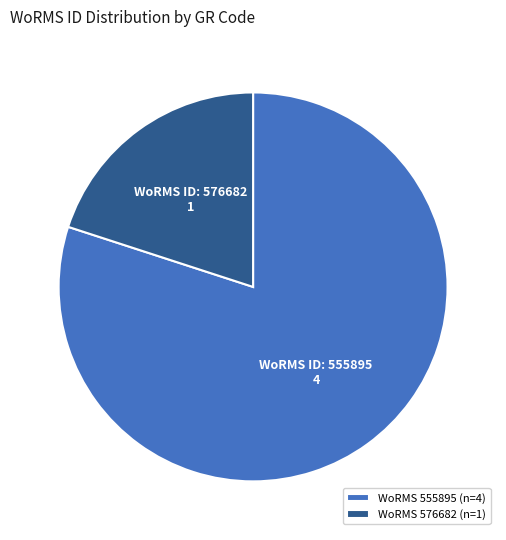

Do WoRMS 576682 (n=1) and WoRMS 555895 (n=4) together represent more than half of the pie?

Yes